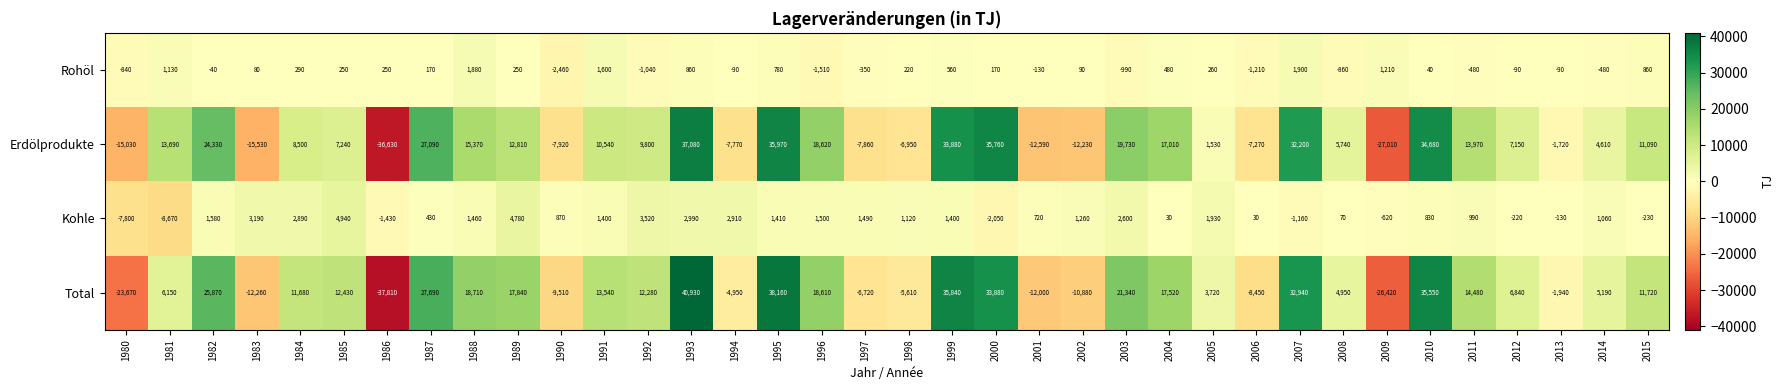

At 1987, list the series in order from smallest to largest.

Rohöl, Kohle, Erdölprodukte, Total